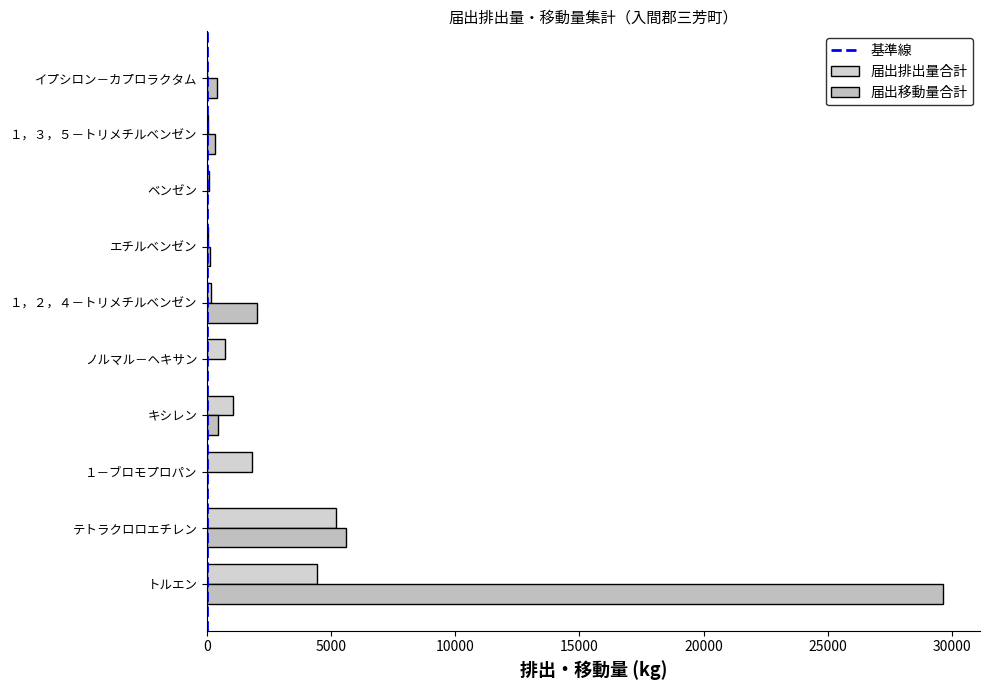

Count the number of categories in the chart.

10